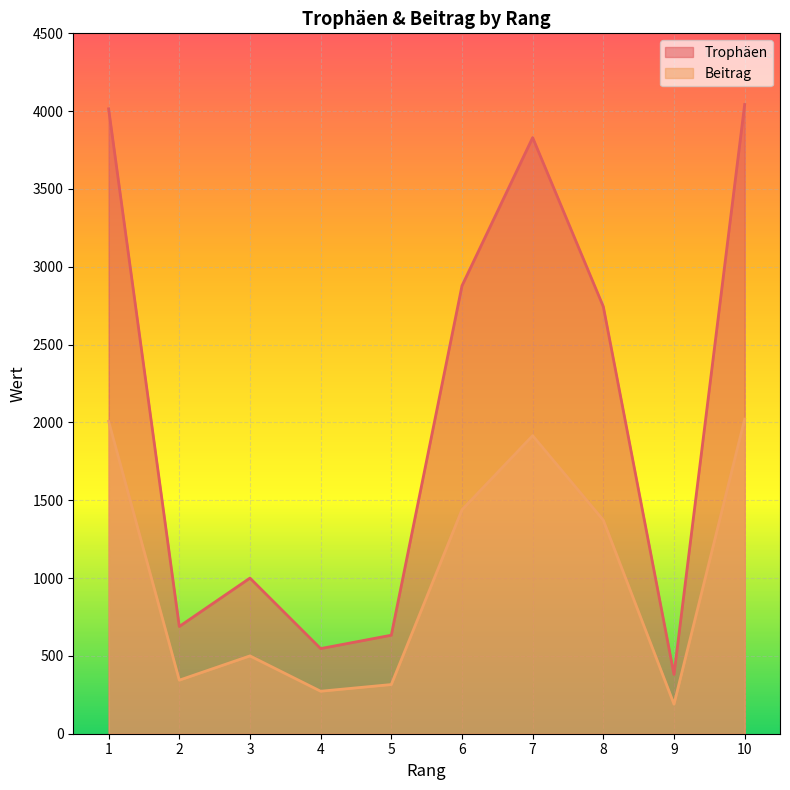

Reading left to right, what are all the values shown in this chart?

Trophäen: 4015	689	1000	547	633	2878	3830	2744	381	4043
Beitrag: 2007	344	500	273	316	1439	1915	1372	190	2021